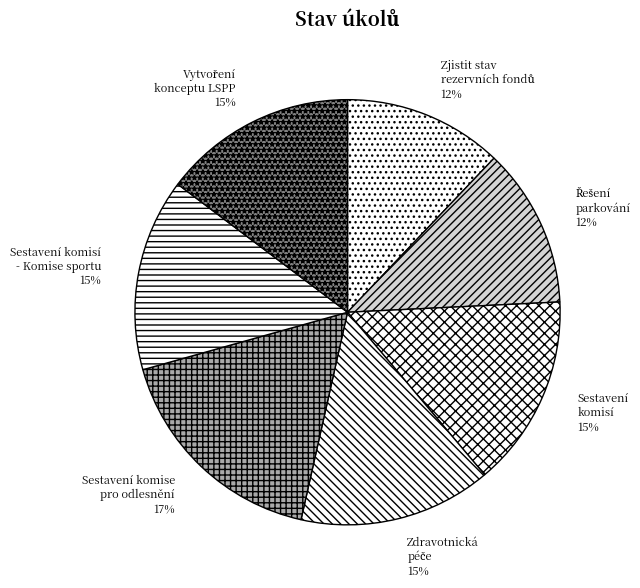

How many slices are in this pie chart?

7